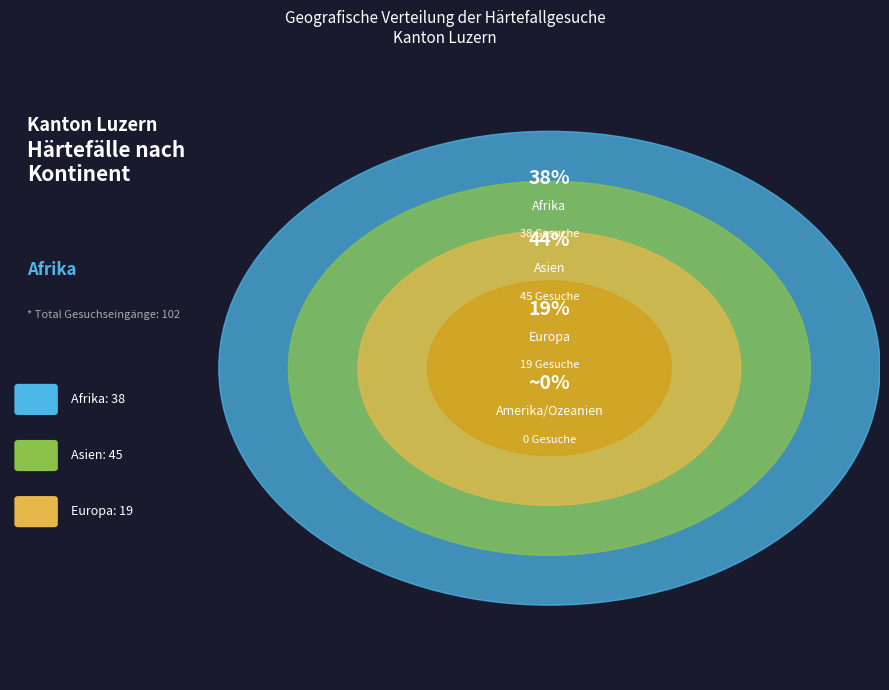

Rank the categories by value from highest to lowest.

Asien, Afrika, Europa